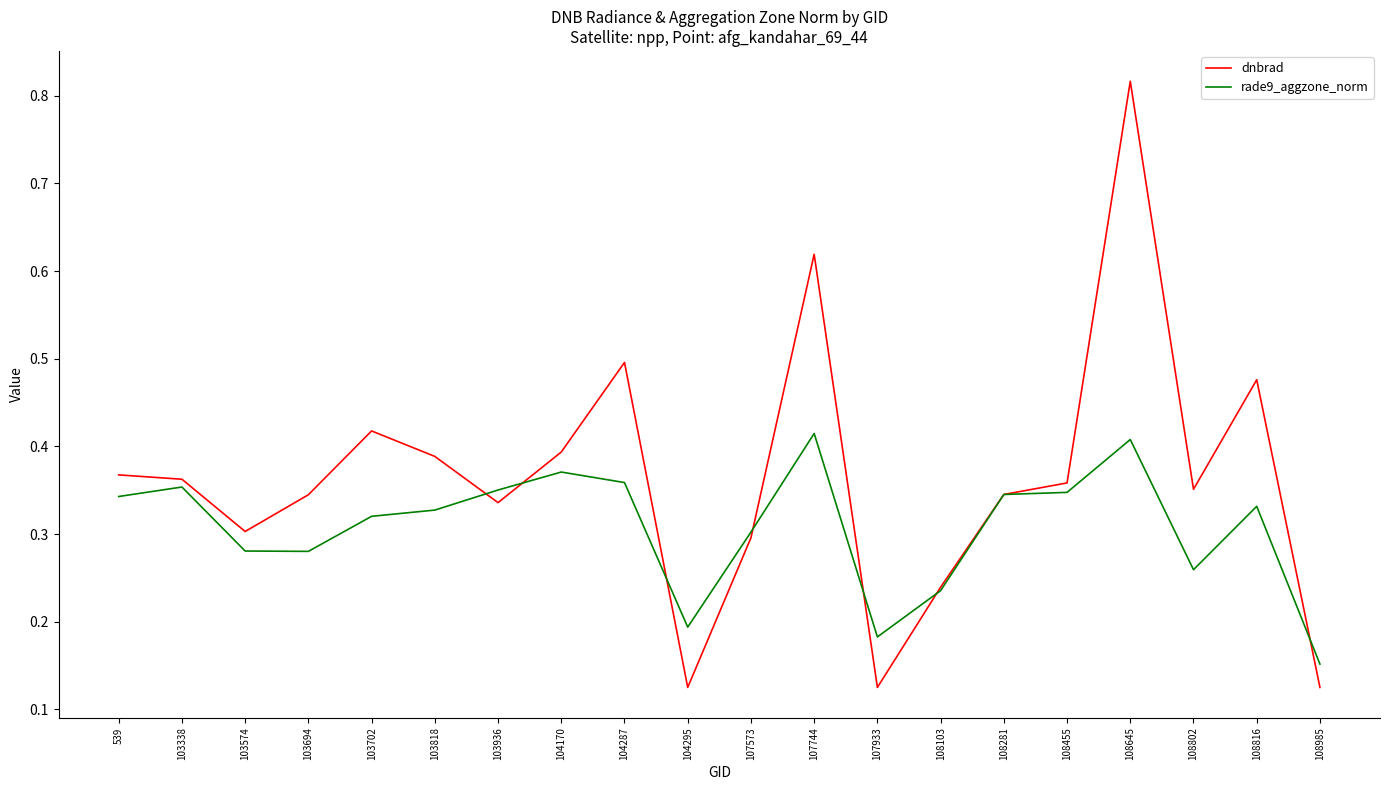

Which series has the widest spread of values?

dnbrad